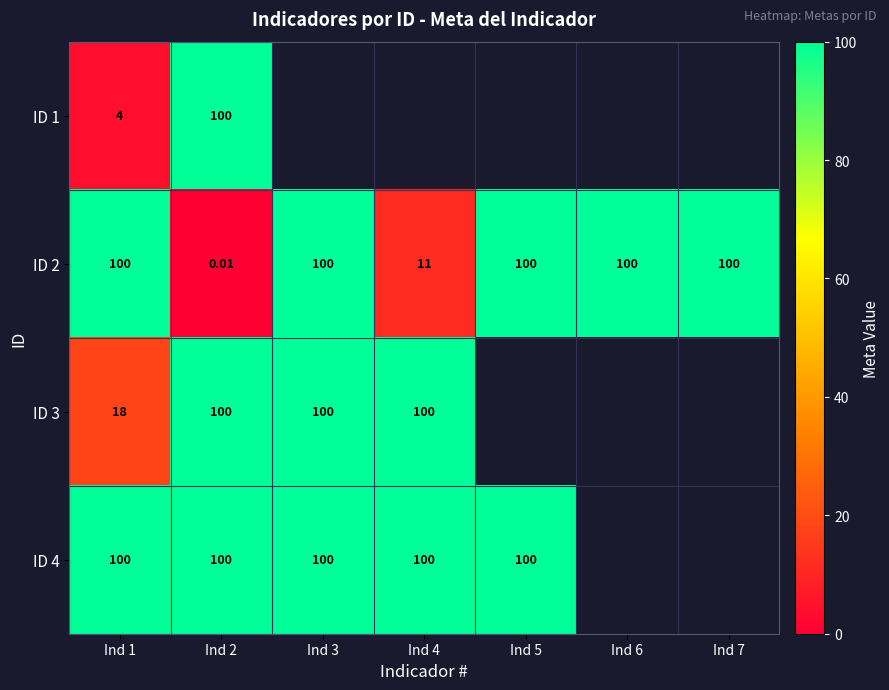

How many categories are shown in the chart?

7